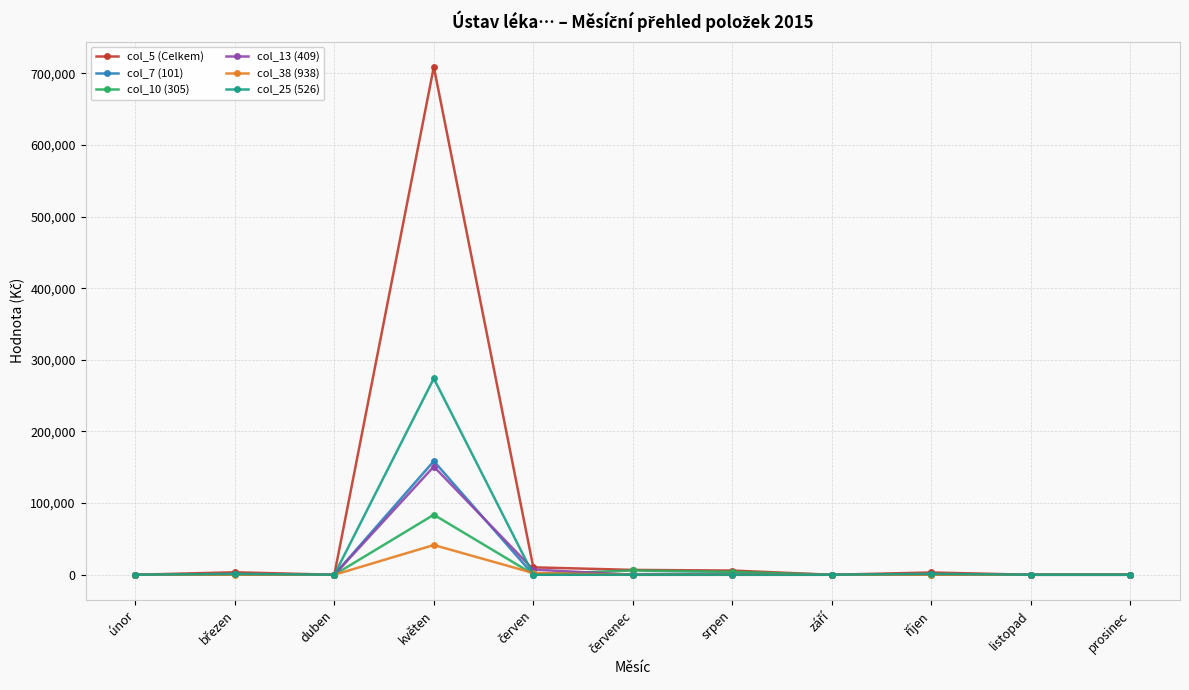

Which series has the widest spread of values?

col_5 (Celkem)